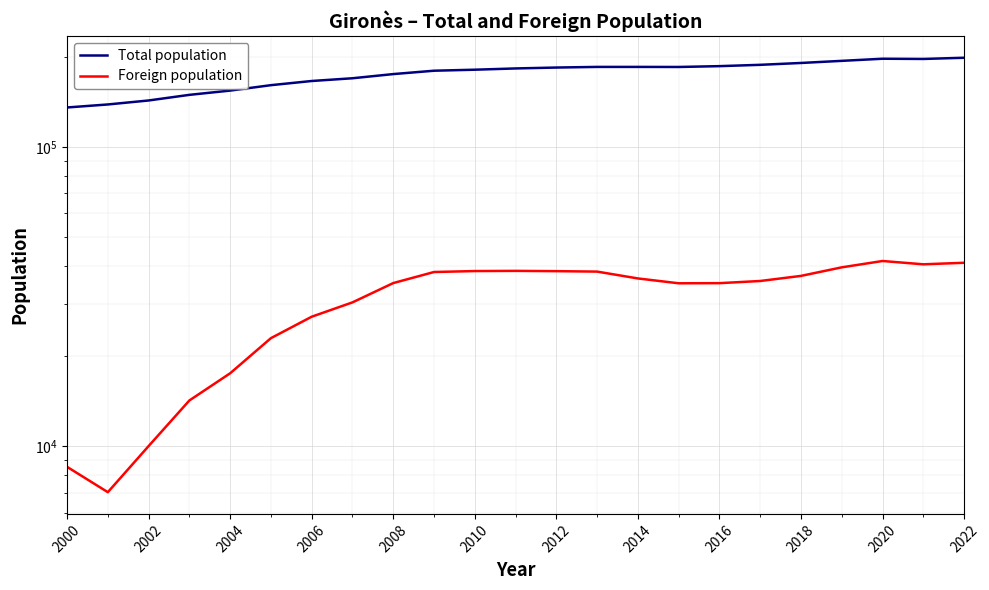

True or false: Foreign population and Total population cross at least once.

False